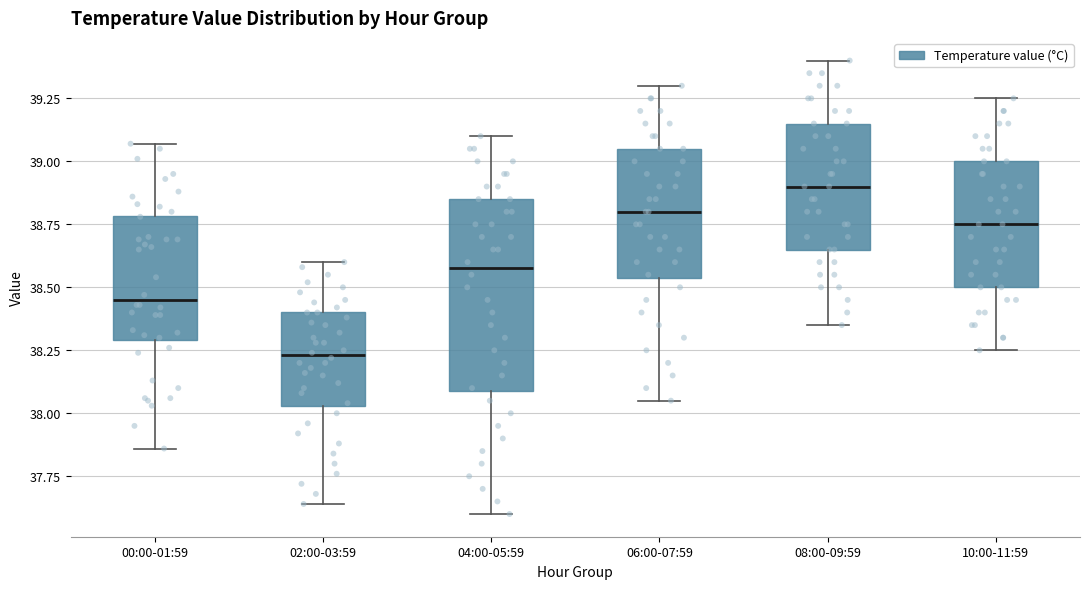

Where is the lower edge of the box for 08:00-09:59 on the y-axis? The values are not printed on the chart, so give them approximately, as read against the axis.

38.65